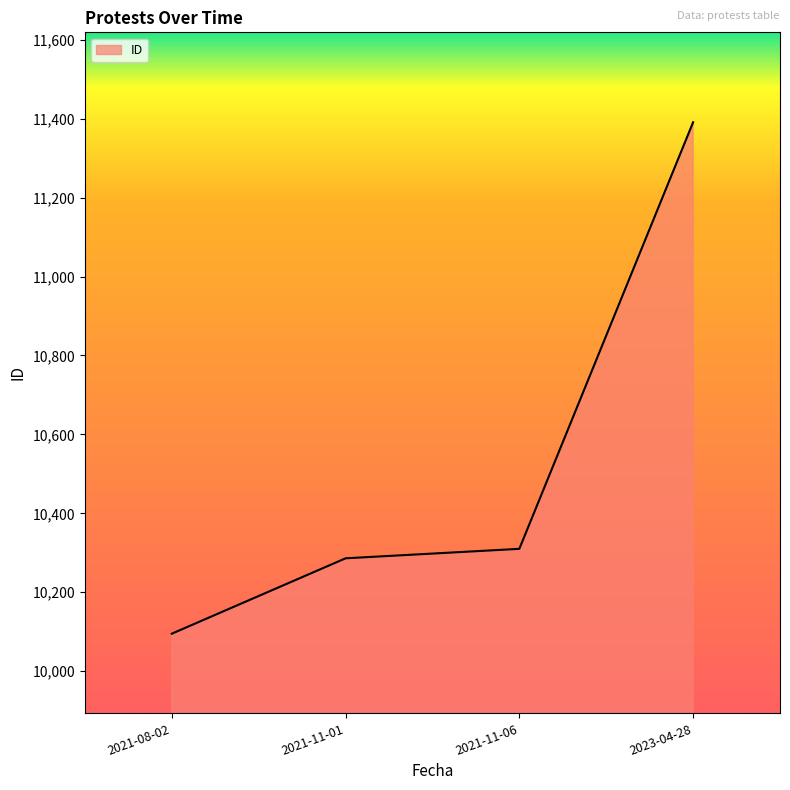

Reading right to left, extract all data points from this chart.

11391	10310	10286	10095